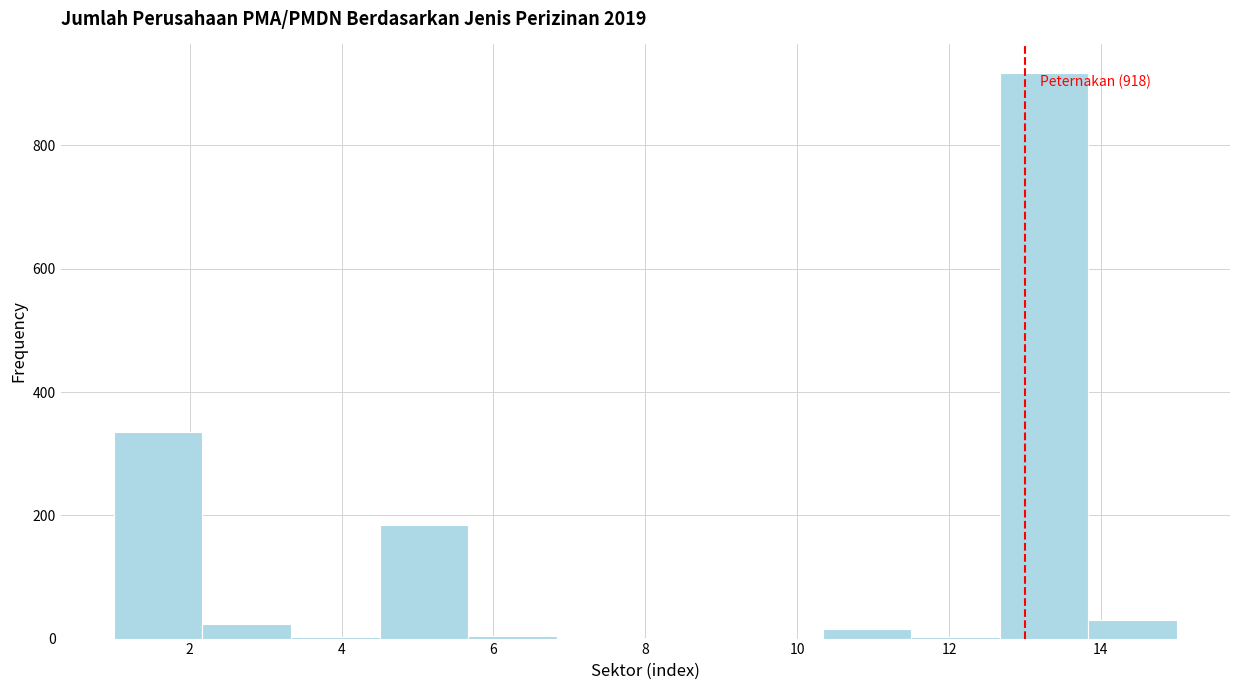

Over which range of the x-axis is the bar tallest?

12.6 to 13.8